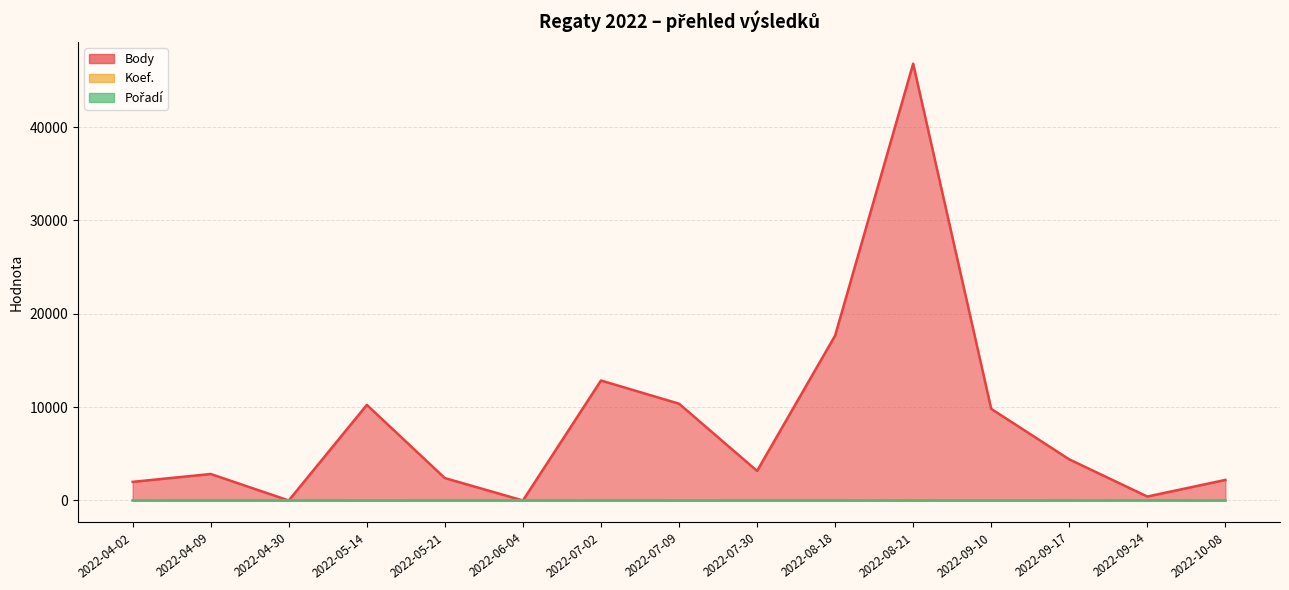

At which category is the sum across all series the highest?

2022-08-21